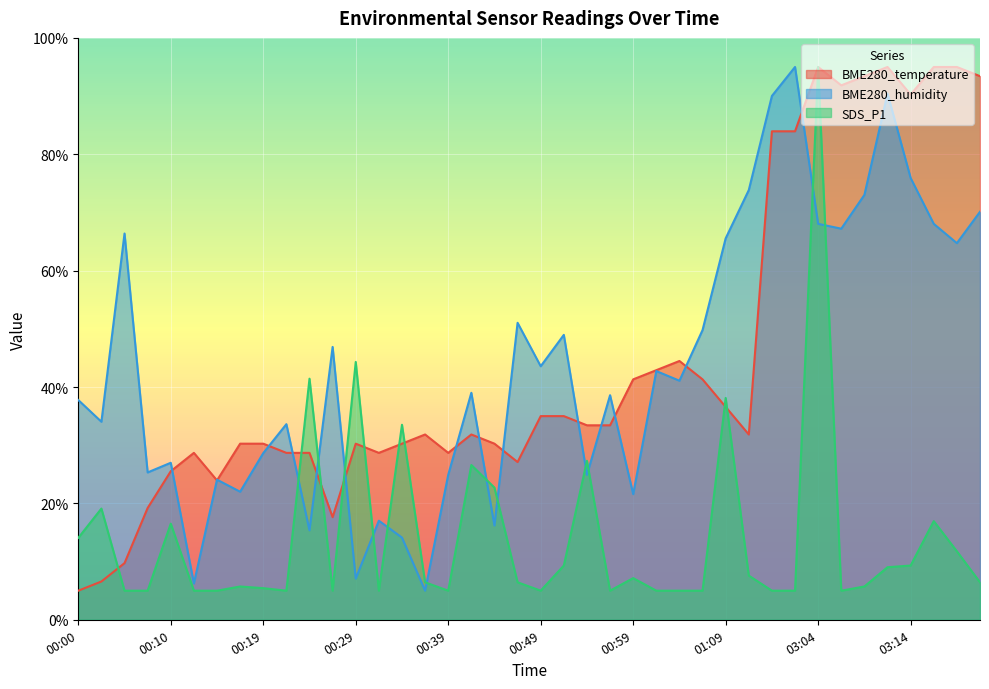

True or false: SDS_P1 has more than 2 points higher than both neighbors.

True